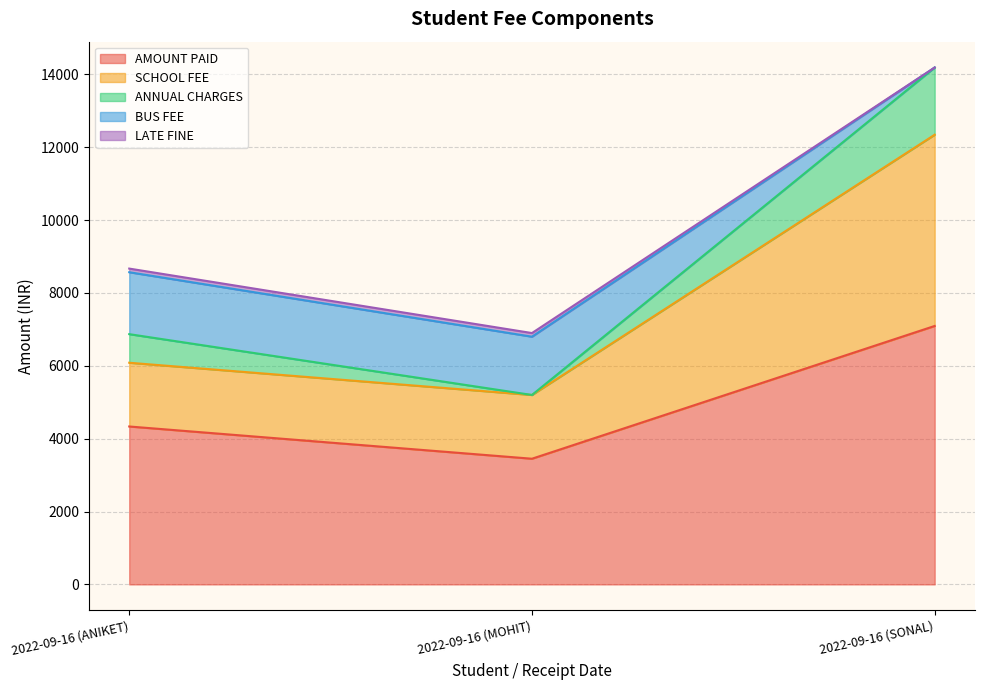

Rank the categories by AMOUNT PAID value from highest to lowest.

2022-09-16 (SONAL), 2022-09-16 (ANIKET), 2022-09-16 (MOHIT)